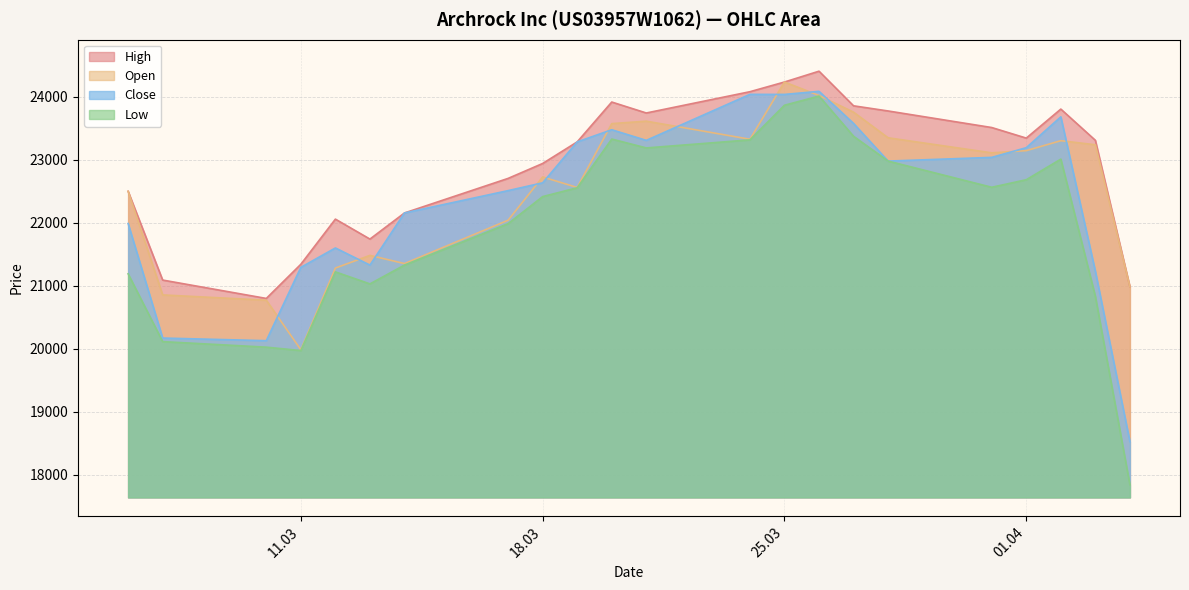

Which series has the largest range (max minus min)?

Low